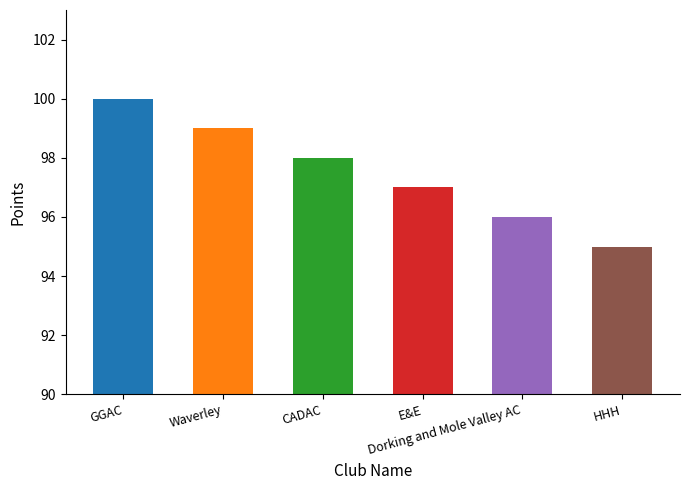

What is the sum of all values?

585